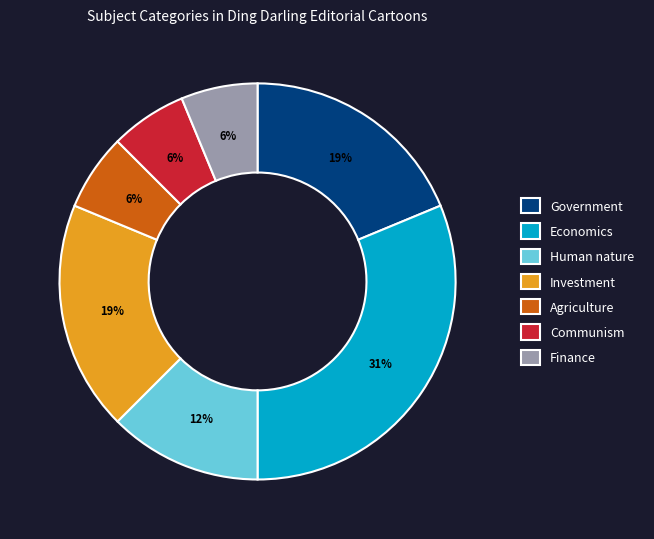

Do Investment and Finance together represent more than half of the pie?

No